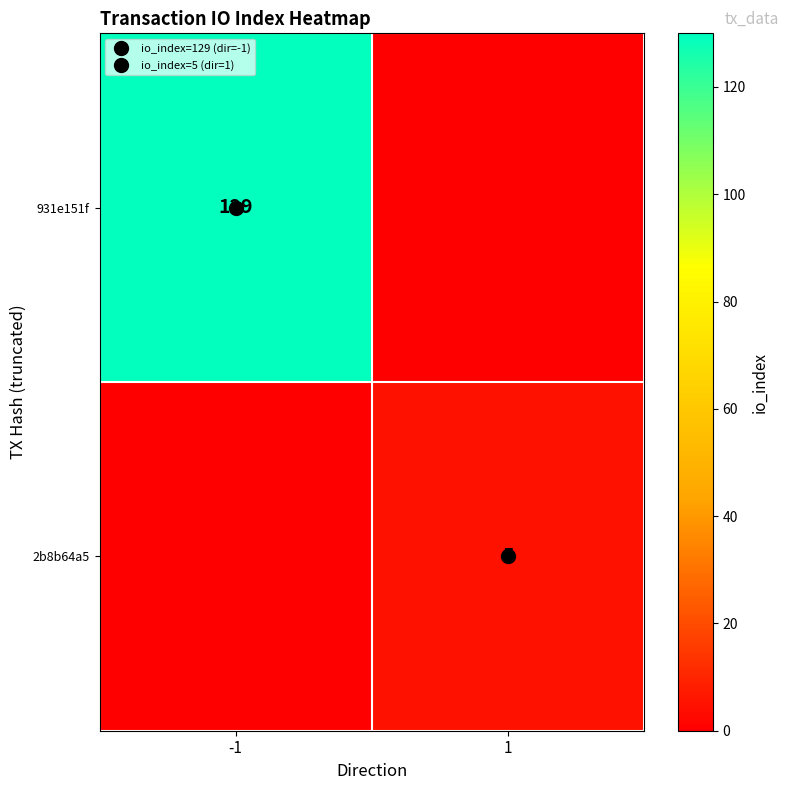

List the series in order of their overall mean, lowest first.

2b8b64a5, 931e151f